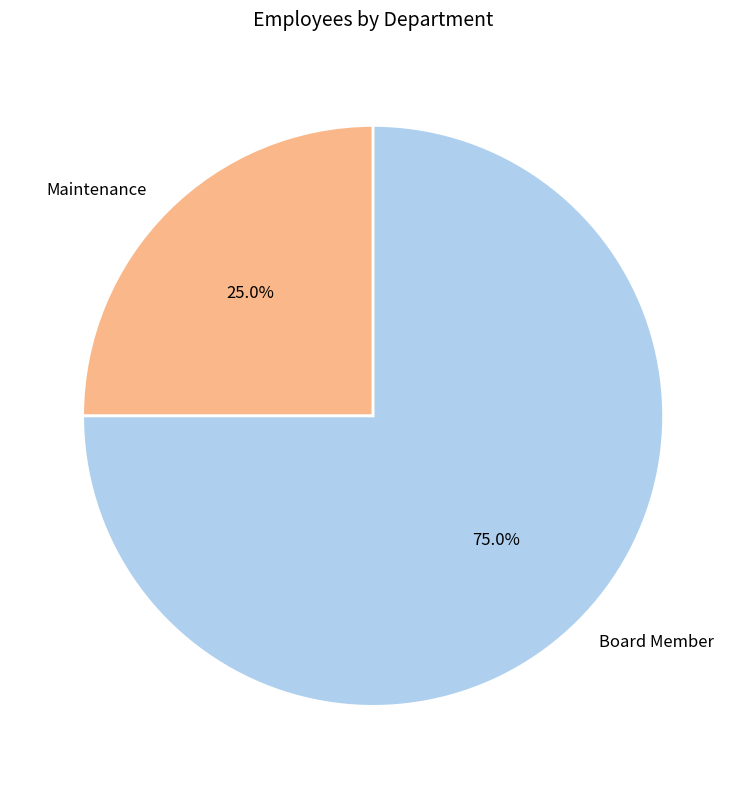

How many segments does this pie chart have?

2